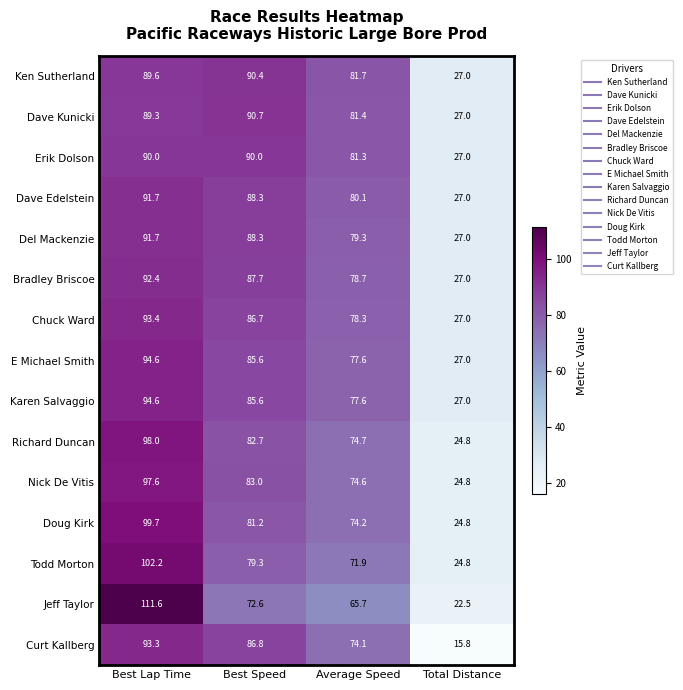

Which series has the largest total across all categories?

Ken Sutherland